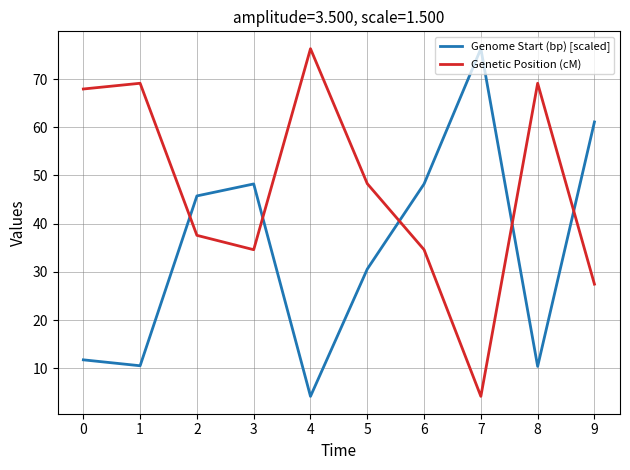

The Genome Start (bp) [scaled] series shows 63.7 at 2. True or false?

False